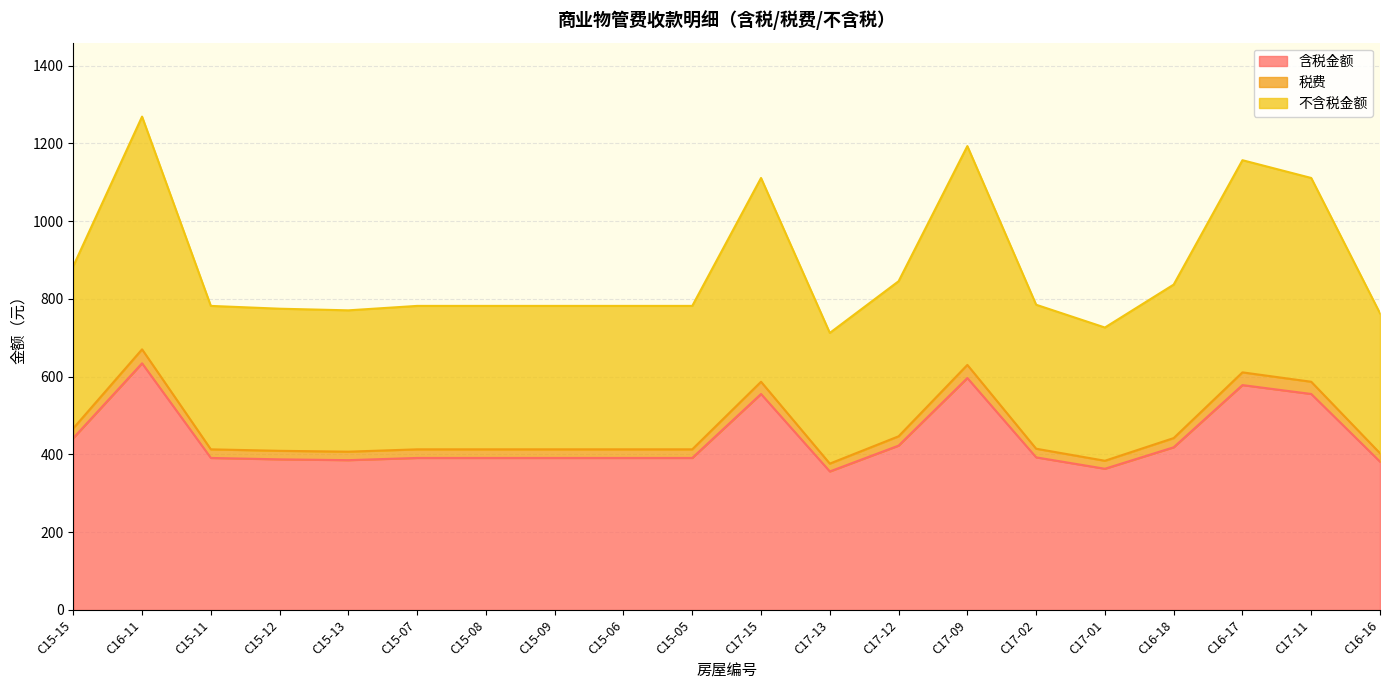

What is the label of the 1st point from the right?

C16-16